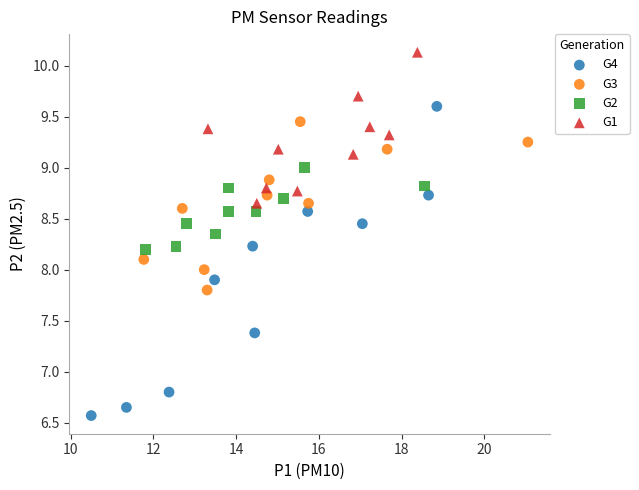

Which series contains the highest Y value?

G1